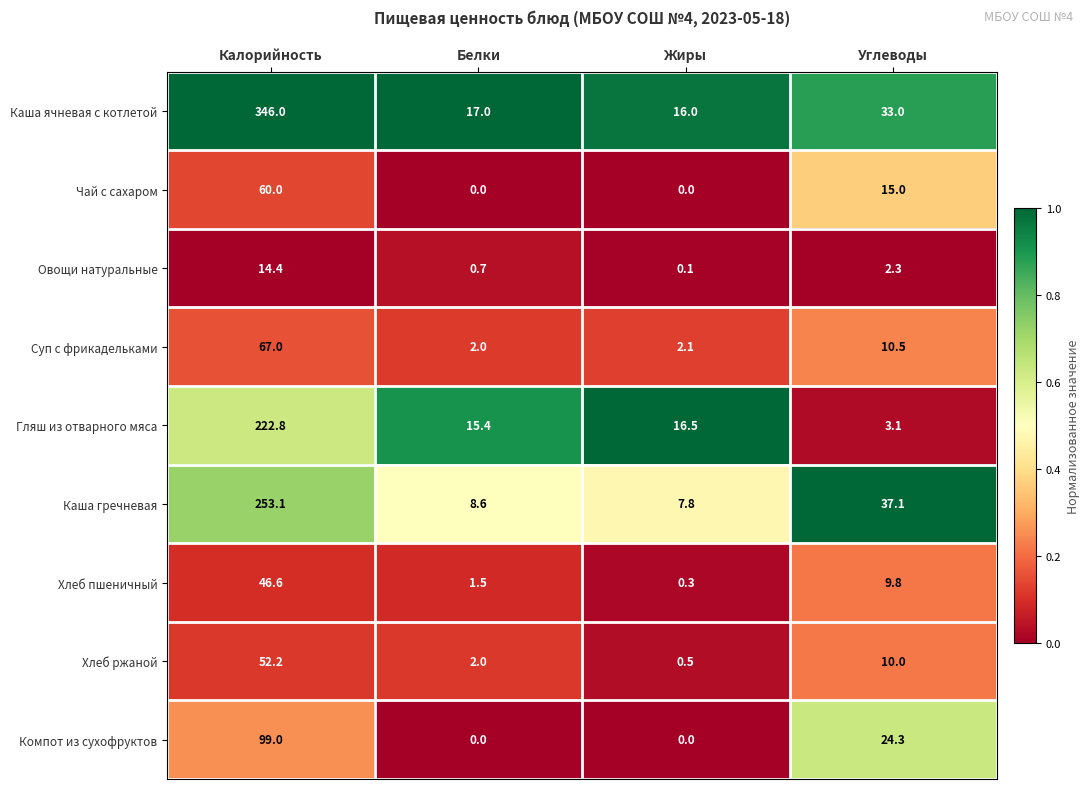

What is the total value across all series at Жиры?

43.3